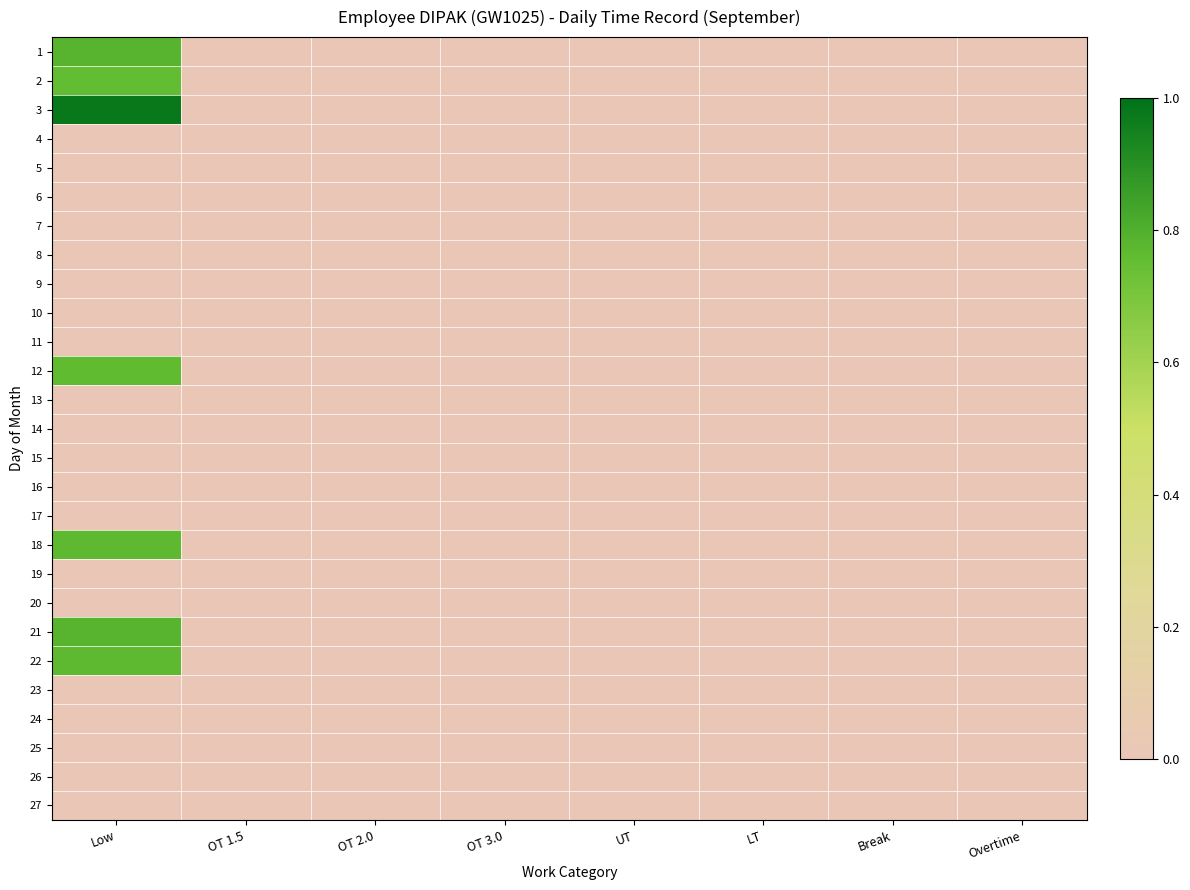

Reading left to right, transcribe all the data shown in this chart.

1: Low=0.8	OT 1.5=0.0	OT 2.0=0.0	OT 3.0=0.0	UT=0.0	LT=0.0	Break=0.0	Overtime=0.0
2: Low=0.8	OT 1.5=0.0	OT 2.0=0.0	OT 3.0=0.0	UT=0.0	LT=0.0	Break=0.0	Overtime=0.0
3: Low=1.0	OT 1.5=0.0	OT 2.0=0.0	OT 3.0=0.0	UT=0.0	LT=0.0	Break=0.0	Overtime=0.0
4: Low=0.0	OT 1.5=0.0	OT 2.0=0.0	OT 3.0=0.0	UT=0.0	LT=0.0	Break=0.0	Overtime=0.0
5: Low=0.0	OT 1.5=0.0	OT 2.0=0.0	OT 3.0=0.0	UT=0.0	LT=0.0	Break=0.0	Overtime=0.0
6: Low=0.0	OT 1.5=0.0	OT 2.0=0.0	OT 3.0=0.0	UT=0.0	LT=0.0	Break=0.0	Overtime=0.0
7: Low=0.0	OT 1.5=0.0	OT 2.0=0.0	OT 3.0=0.0	UT=0.0	LT=0.0	Break=0.0	Overtime=0.0
8: Low=0.0	OT 1.5=0.0	OT 2.0=0.0	OT 3.0=0.0	UT=0.0	LT=0.0	Break=0.0	Overtime=0.0
9: Low=0.0	OT 1.5=0.0	OT 2.0=0.0	OT 3.0=0.0	UT=0.0	LT=0.0	Break=0.0	Overtime=0.0
10: Low=0.0	OT 1.5=0.0	OT 2.0=0.0	OT 3.0=0.0	UT=0.0	LT=0.0	Break=0.0	Overtime=0.0
11: Low=0.0	OT 1.5=0.0	OT 2.0=0.0	OT 3.0=0.0	UT=0.0	LT=0.0	Break=0.0	Overtime=0.0
12: Low=0.8	OT 1.5=0.0	OT 2.0=0.0	OT 3.0=0.0	UT=0.0	LT=0.0	Break=0.0	Overtime=0.0
13: Low=0.0	OT 1.5=0.0	OT 2.0=0.0	OT 3.0=0.0	UT=0.0	LT=0.0	Break=0.0	Overtime=0.0
14: Low=0.0	OT 1.5=0.0	OT 2.0=0.0	OT 3.0=0.0	UT=0.0	LT=0.0	Break=0.0	Overtime=0.0
15: Low=0.0	OT 1.5=0.0	OT 2.0=0.0	OT 3.0=0.0	UT=0.0	LT=0.0	Break=0.0	Overtime=0.0
16: Low=0.0	OT 1.5=0.0	OT 2.0=0.0	OT 3.0=0.0	UT=0.0	LT=0.0	Break=0.0	Overtime=0.0
17: Low=0.0	OT 1.5=0.0	OT 2.0=0.0	OT 3.0=0.0	UT=0.0	LT=0.0	Break=0.0	Overtime=0.0
18: Low=0.8	OT 1.5=0.0	OT 2.0=0.0	OT 3.0=0.0	UT=0.0	LT=0.0	Break=0.0	Overtime=0.0
19: Low=0.0	OT 1.5=0.0	OT 2.0=0.0	OT 3.0=0.0	UT=0.0	LT=0.0	Break=0.0	Overtime=0.0
20: Low=0.0	OT 1.5=0.0	OT 2.0=0.0	OT 3.0=0.0	UT=0.0	LT=0.0	Break=0.0	Overtime=0.0
21: Low=0.8	OT 1.5=0.0	OT 2.0=0.0	OT 3.0=0.0	UT=0.0	LT=0.0	Break=0.0	Overtime=0.0
22: Low=0.8	OT 1.5=0.0	OT 2.0=0.0	OT 3.0=0.0	UT=0.0	LT=0.0	Break=0.0	Overtime=0.0
23: Low=0.0	OT 1.5=0.0	OT 2.0=0.0	OT 3.0=0.0	UT=0.0	LT=0.0	Break=0.0	Overtime=0.0
24: Low=0.0	OT 1.5=0.0	OT 2.0=0.0	OT 3.0=0.0	UT=0.0	LT=0.0	Break=0.0	Overtime=0.0
25: Low=0.0	OT 1.5=0.0	OT 2.0=0.0	OT 3.0=0.0	UT=0.0	LT=0.0	Break=0.0	Overtime=0.0
26: Low=0.0	OT 1.5=0.0	OT 2.0=0.0	OT 3.0=0.0	UT=0.0	LT=0.0	Break=0.0	Overtime=0.0
27: Low=0.0	OT 1.5=0.0	OT 2.0=0.0	OT 3.0=0.0	UT=0.0	LT=0.0	Break=0.0	Overtime=0.0